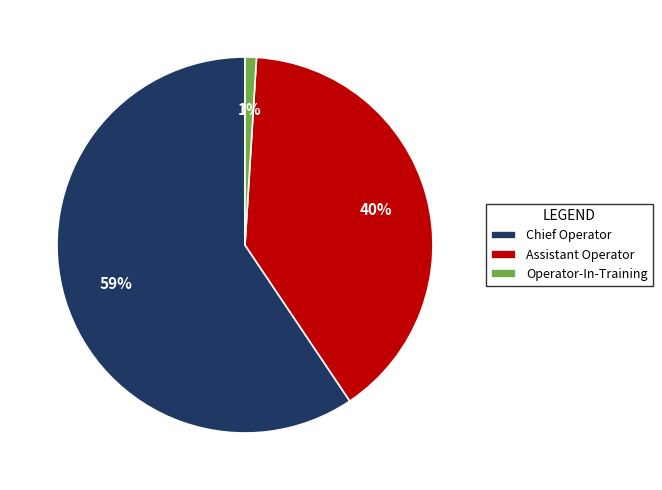

Rank the categories by value from lowest to highest.

Operator-In-Training, Assistant Operator, Chief Operator